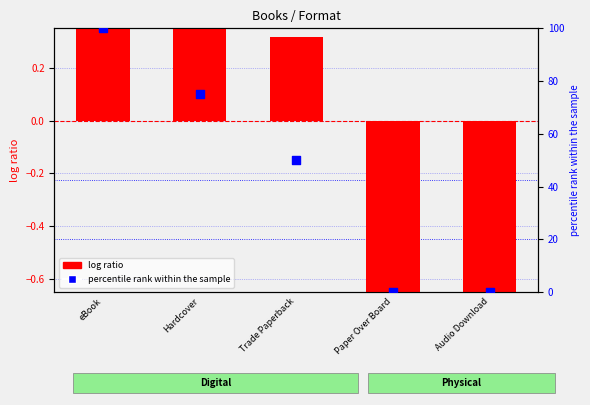

Which series reaches the minimum Y coordinate?

log ratio